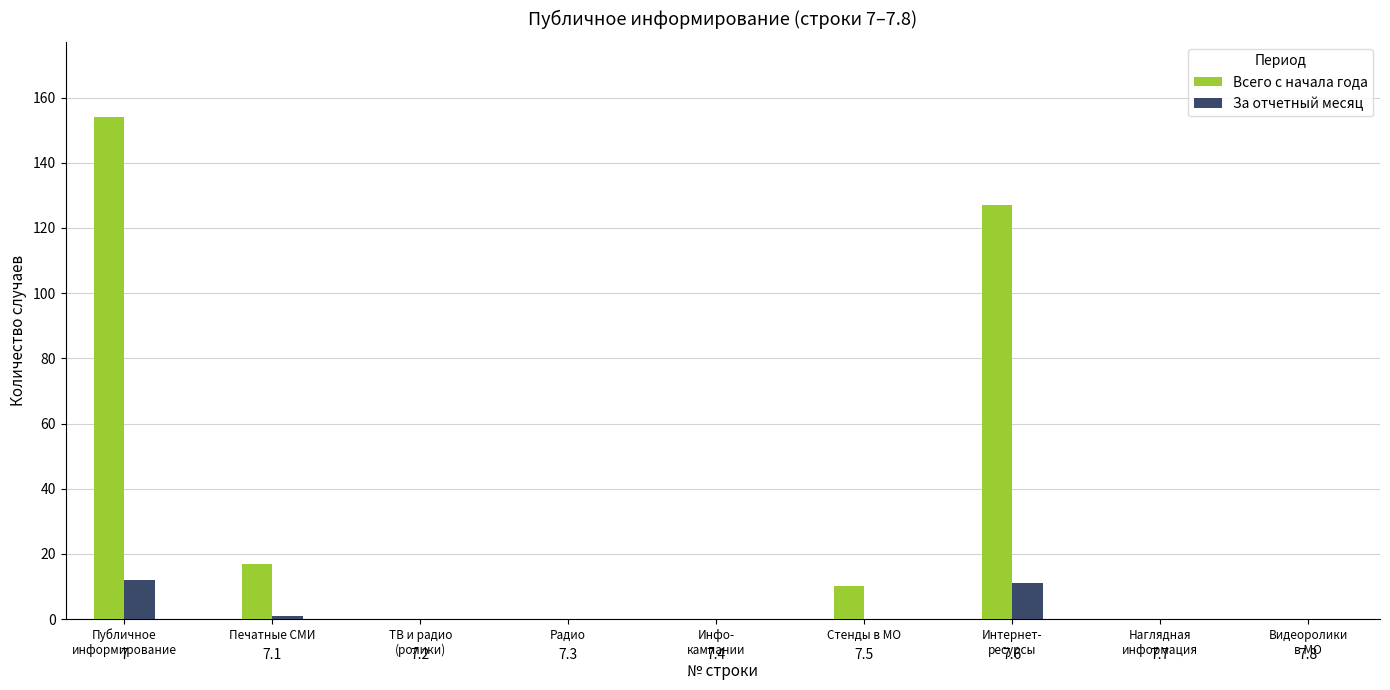

How many data points does each series have?

9